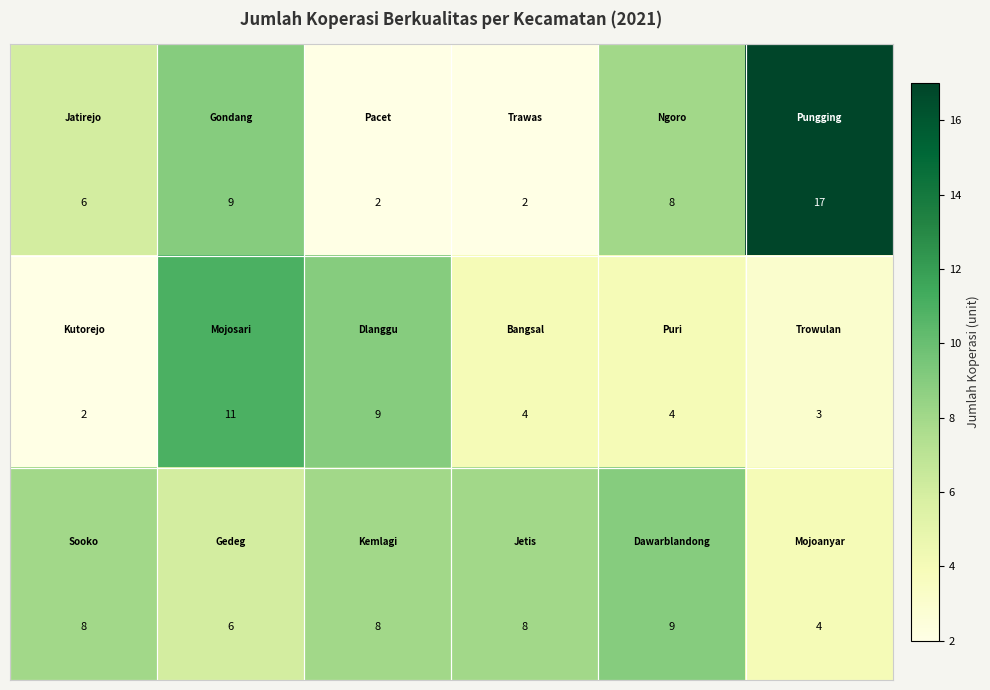

What is the maximum value shown in the chart?

17